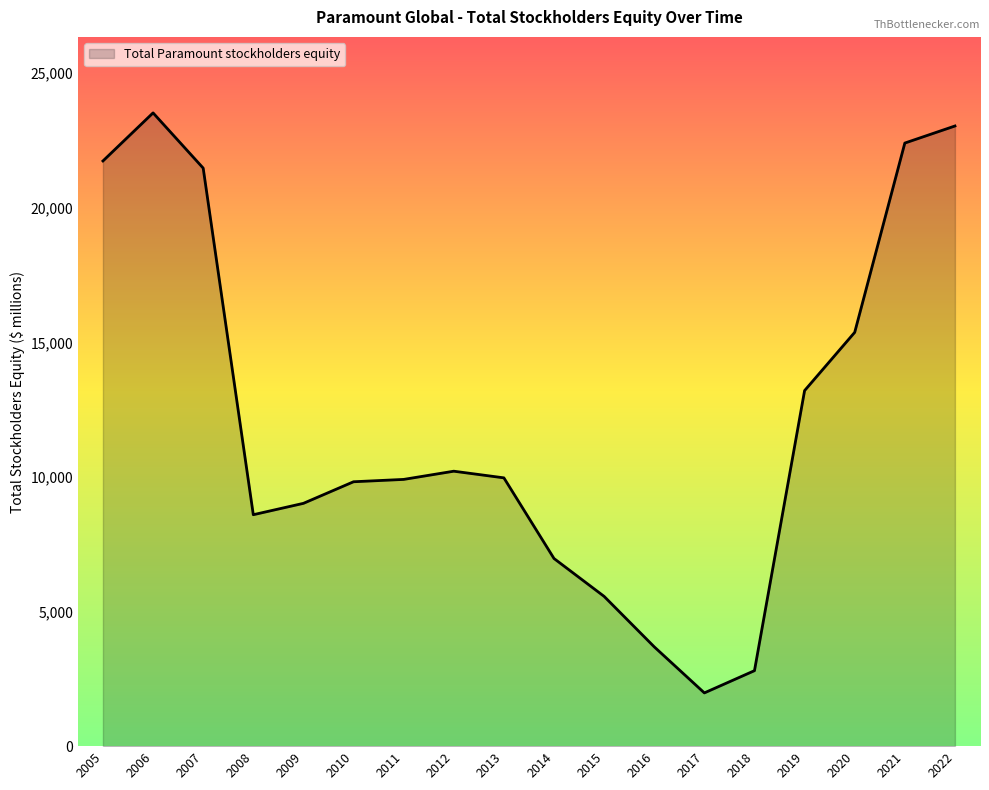

Where is the data nearest to the value 12750?

2019